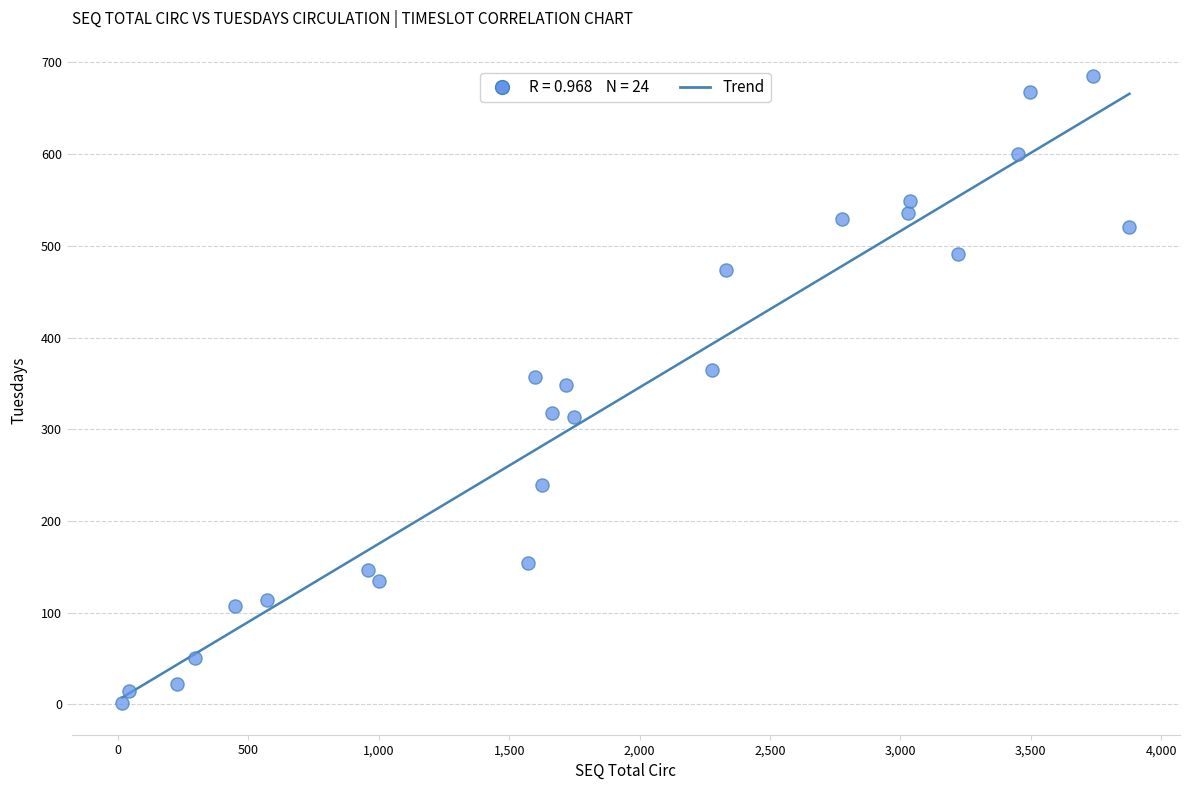

What is the range of X values (max minus min)?

3863